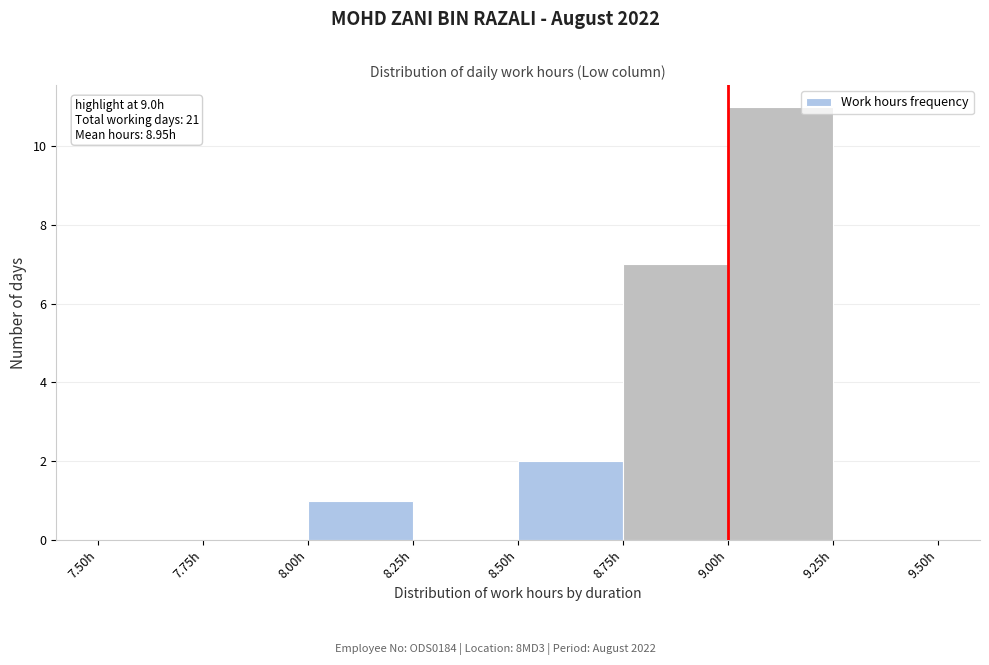

Which range on the x-axis has the tallest bar?

9.00 to 9.25